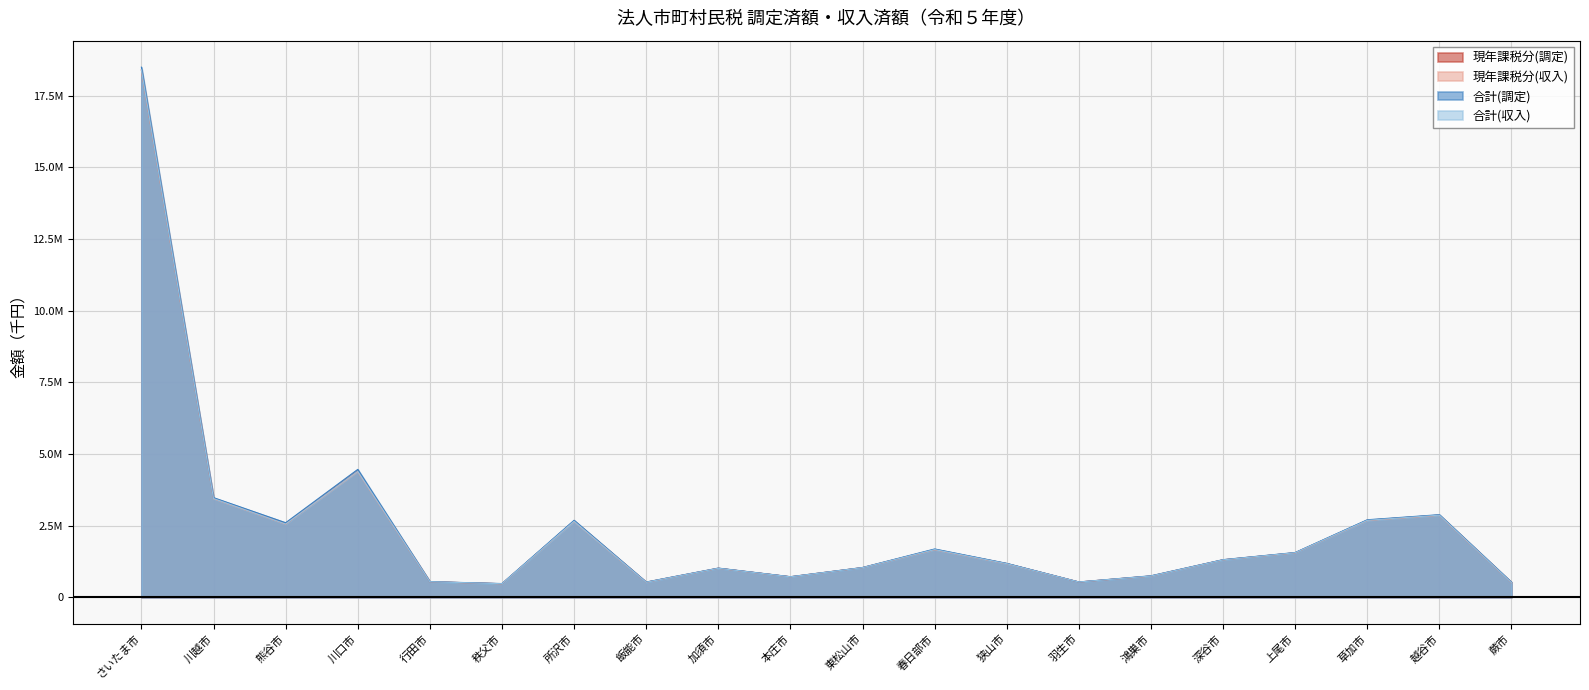

What is the approximate value of 合計(調定) at 鴻巣市, to the nearest 100?

747700